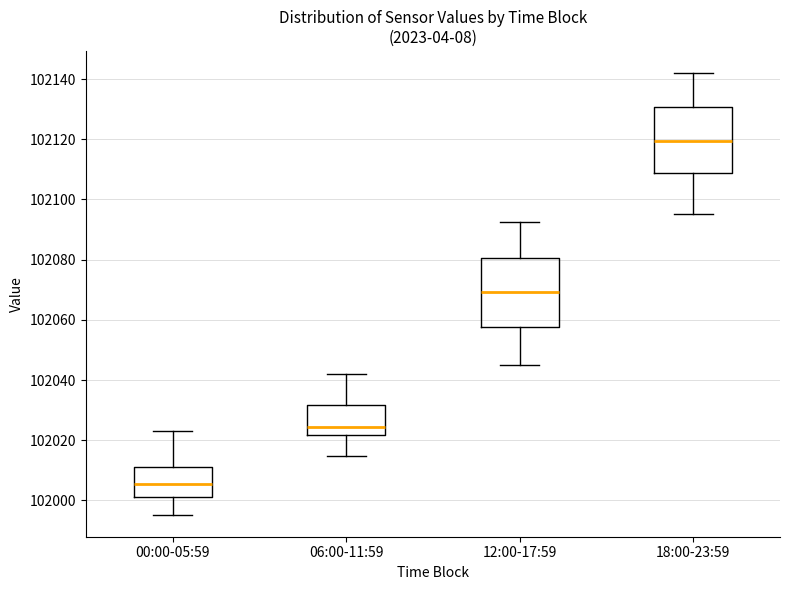

Reading left to right, read every box against the y-axis: the position of its median line, the range the box covers, and the ends of its whiskers. The values are not printed on the chart, so give them approximately, as read against the axis.

00:00-05:59: median 102006, box 102002 to 102012, whiskers 101996 to 102022
06:00-11:59: median 102024, box 102022 to 102032, whiskers 102014 to 102042
12:00-17:59: median 102070, box 102058 to 102080, whiskers 102046 to 102092
18:00-23:59: median 102120, box 102108 to 102130, whiskers 102096 to 102142